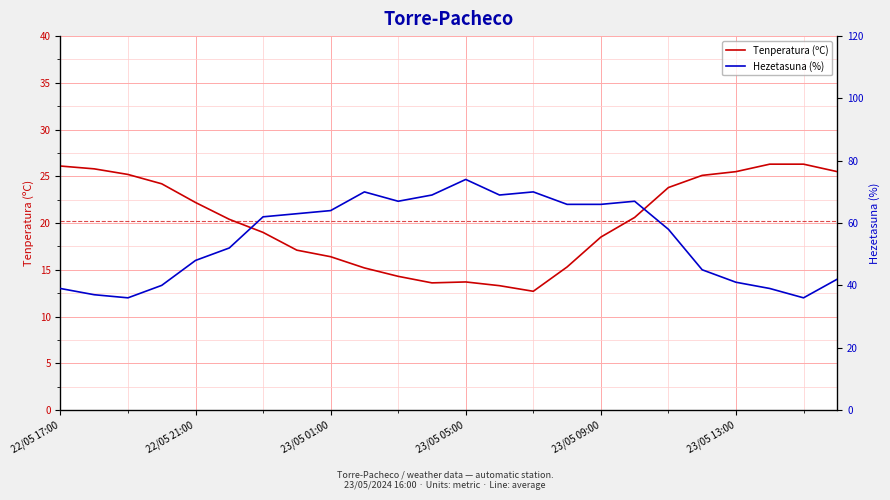

Reading left to right, extract all data points from this chart.

Tenperatura (ºC): 26.1	25.8	25.2	24.2	22.2	20.4	19.0	17.1	16.4	15.2	14.3	13.6	13.7	13.3	12.7	15.3	18.5	20.6	23.8	25.1	25.5	26.3	26.3	25.5
Hezetasuna (%): 39.0	37.0	36.0	40.0	48.0	52.0	62.0	63.0	64.0	70.0	67.0	69.0	74.0	69.0	70.0	66.0	66.0	67.0	58.0	45.0	41.0	39.0	36.0	42.0